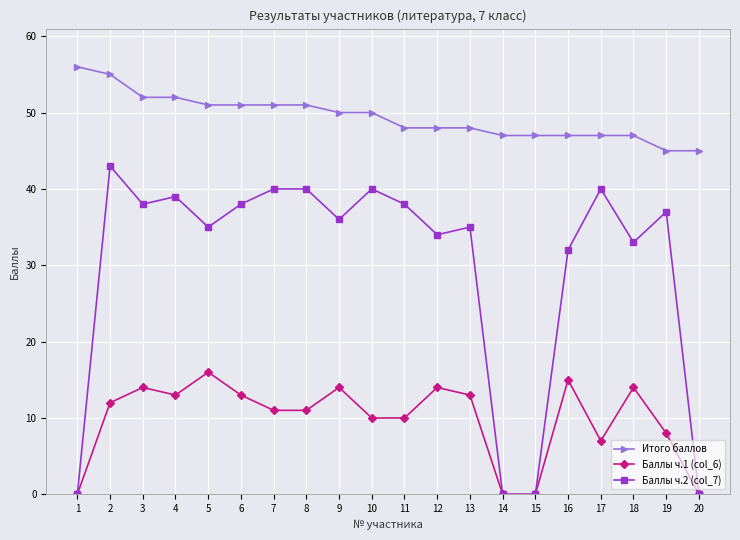

Does the chart display data point markers on the line(s)?

Yes